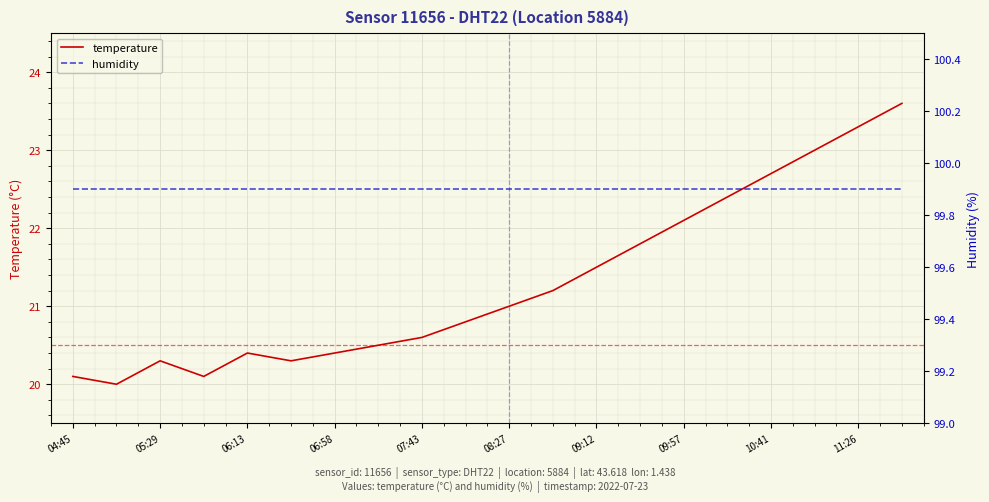

True or false: humidity and temperature intersect in this chart.

False